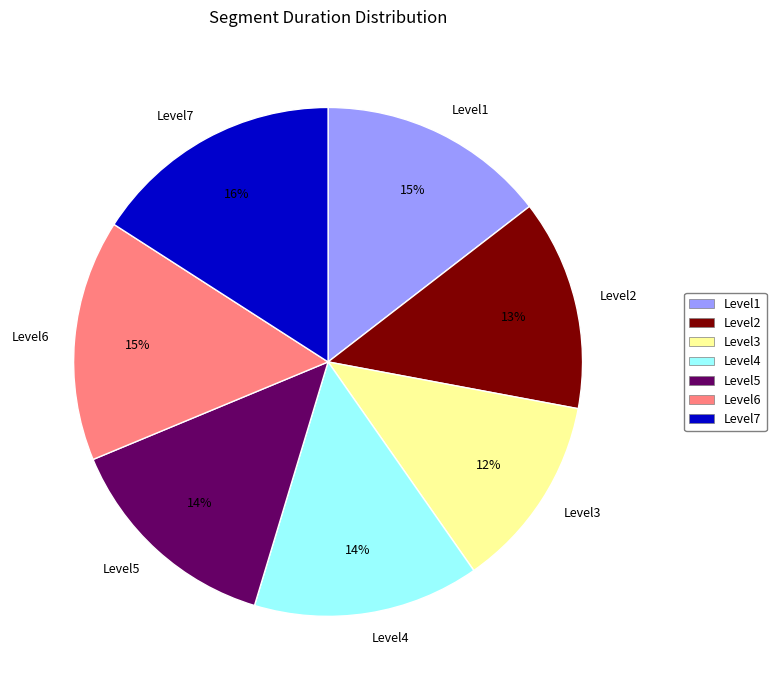

Which slice is the smallest?

Level3